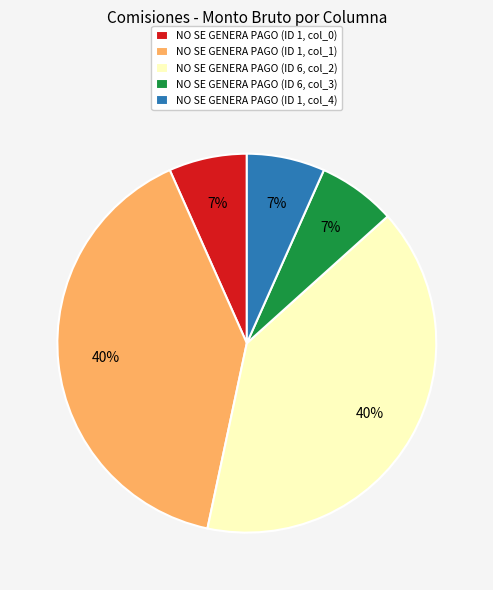

To the nearest percent, what percentage of the pie is NO SE GENERA PAGO (ID 1, col_1)?

40%